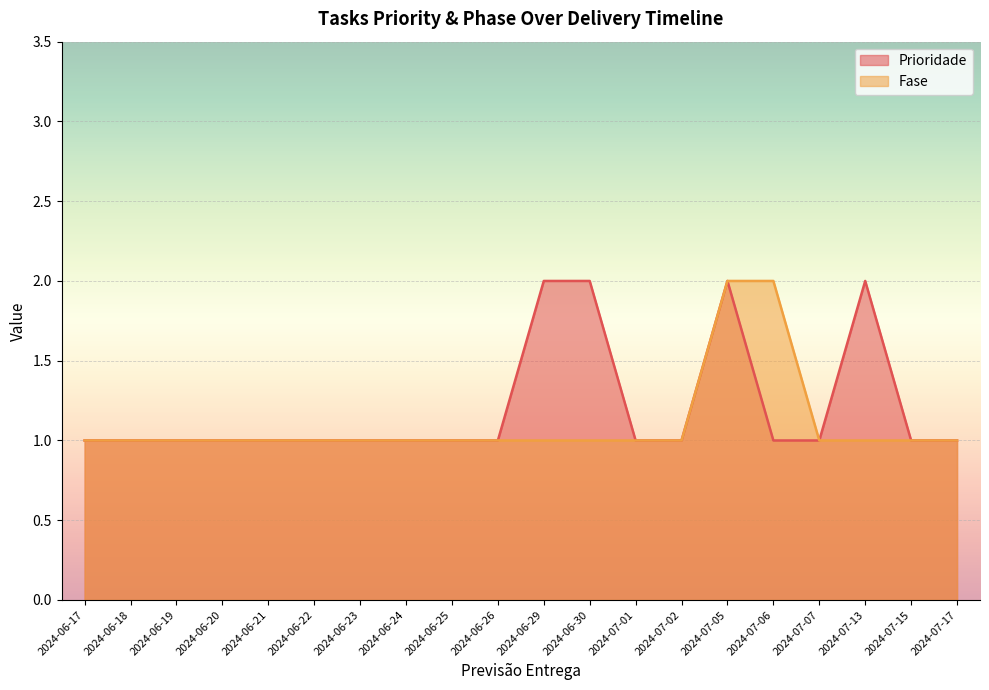

How many lines are shown in the chart?

2